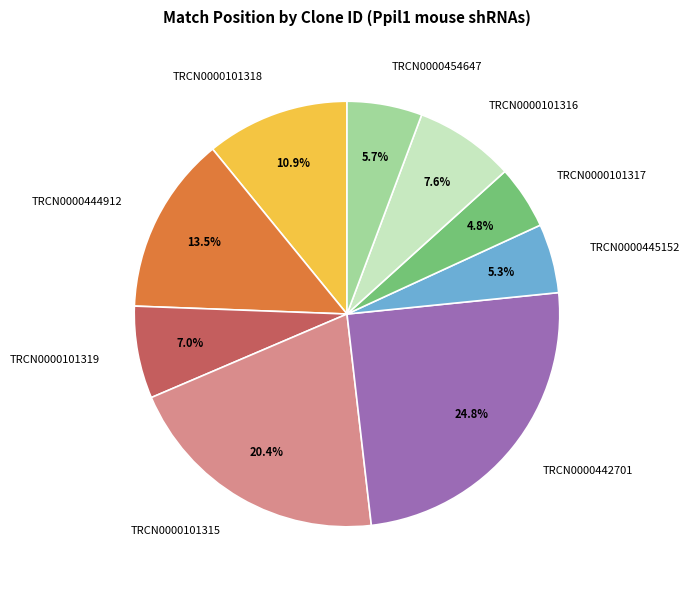

What is the ratio of the value at TRCN0000101319 to the value at TRCN0000101317?

1.5